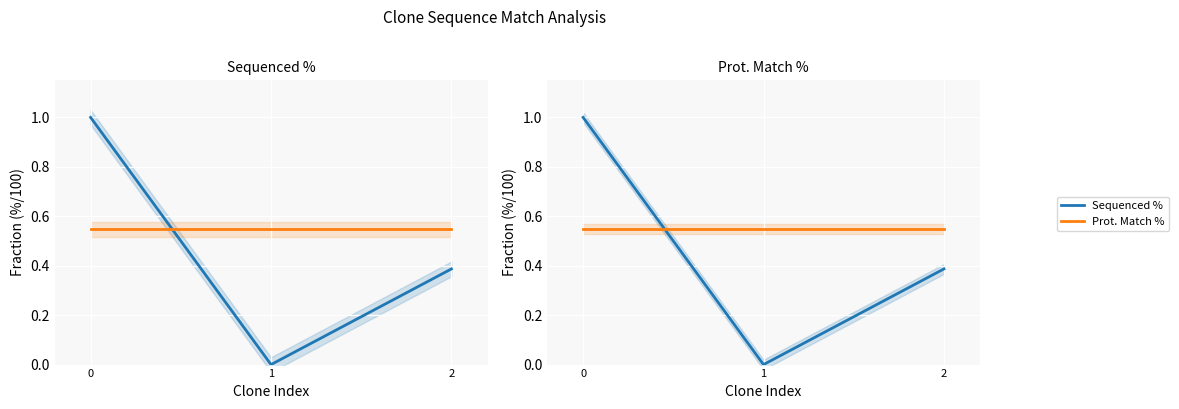

Rank the series at 2 from lowest to highest value.

Sequenced %, Prot. Match %